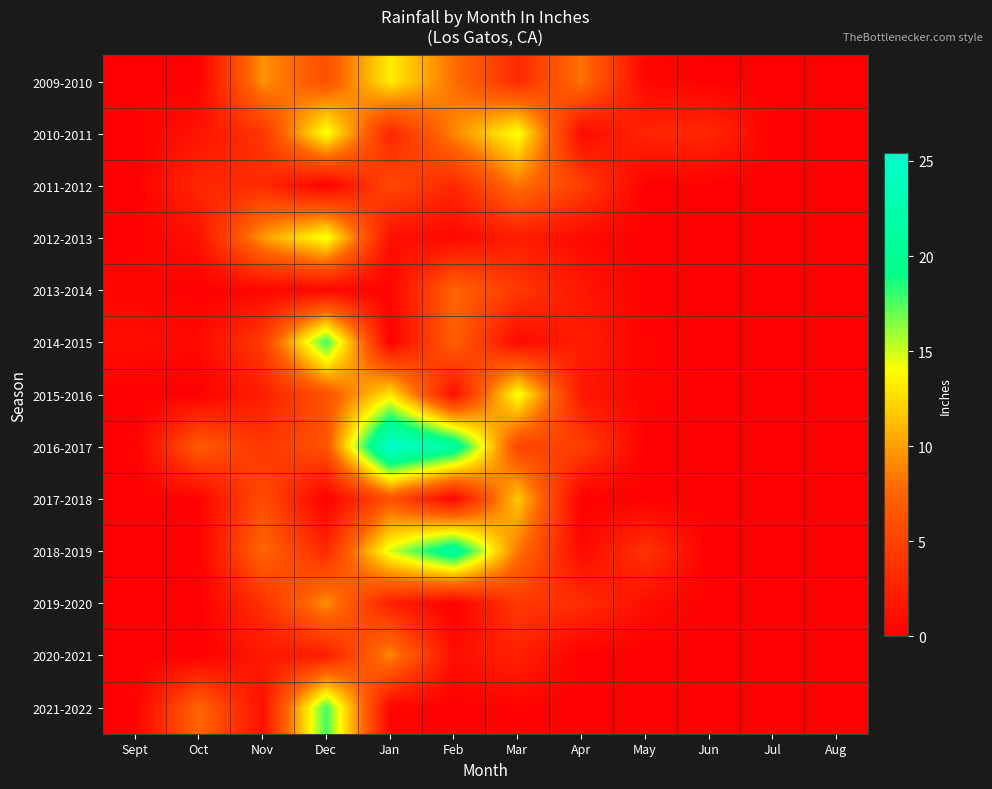

At how many categories does at least one series exceed 8?

6